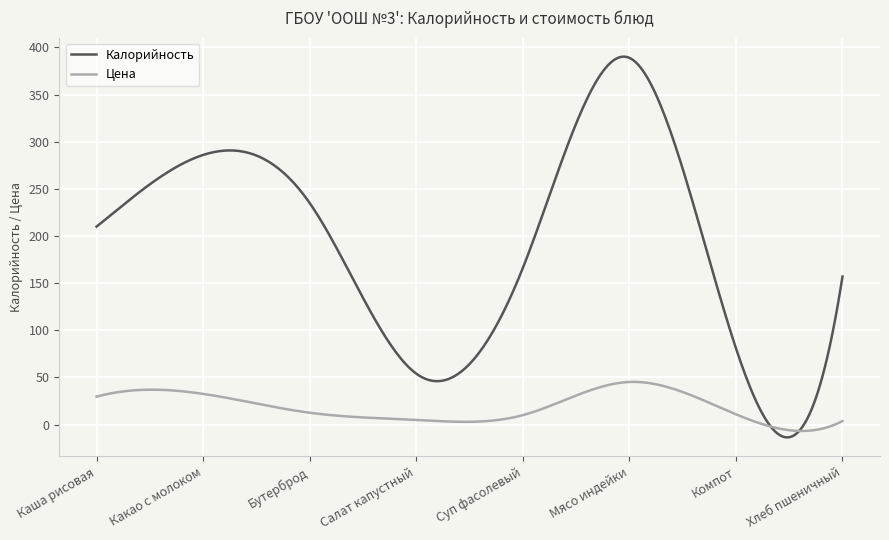

Rank the series by their average value, from highest to lowest.

Калорийность, Цена